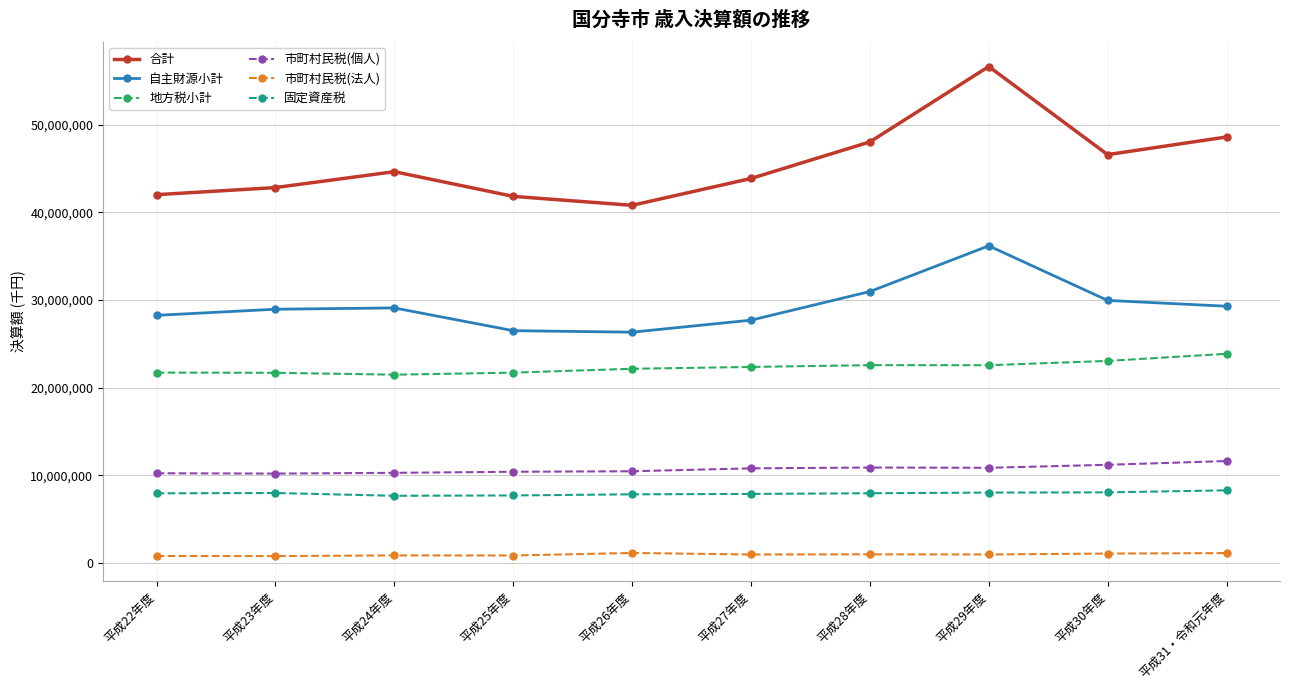

Which label corresponds to the largest value in the chart?

平成29年度